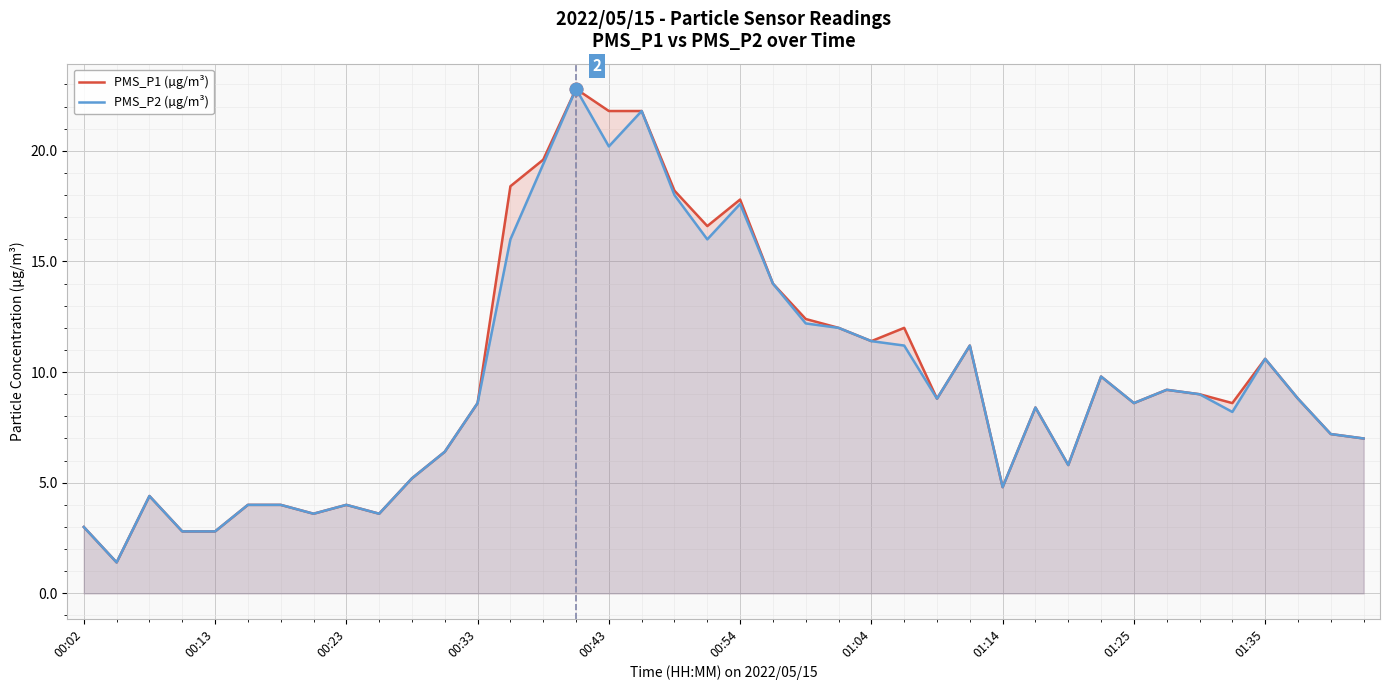

True or false: PMS_P2 (µg/m³) and PMS_P1 (µg/m³) intersect in this chart.

False